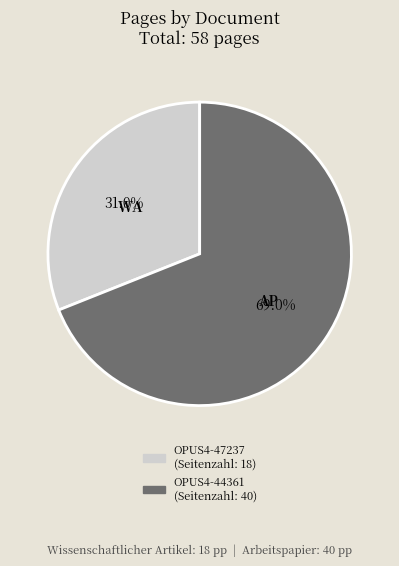

Does OPUS4-44361 represent more than half of the total?

Yes